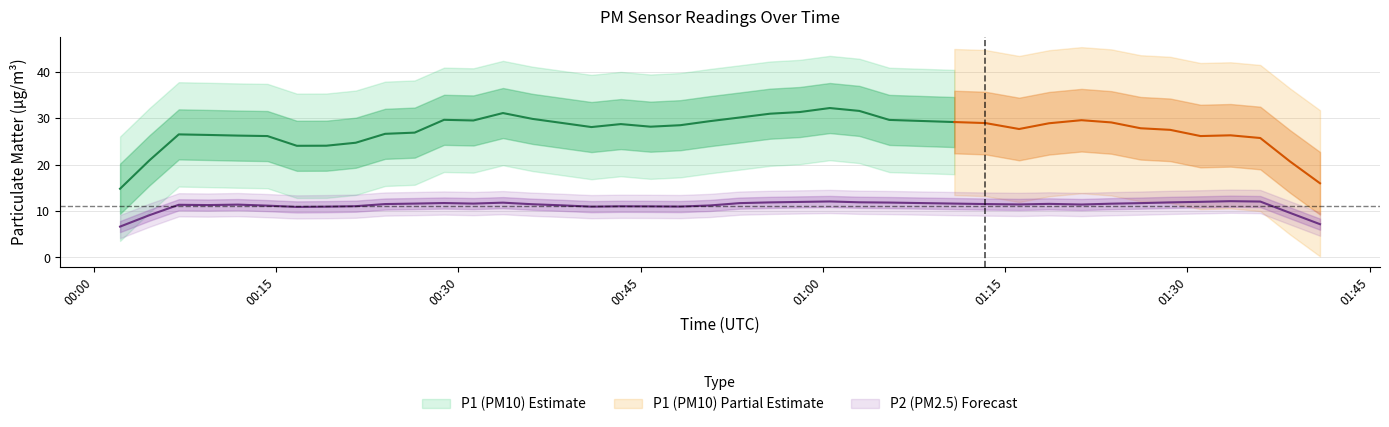

Which series has the largest total across all categories?

P1